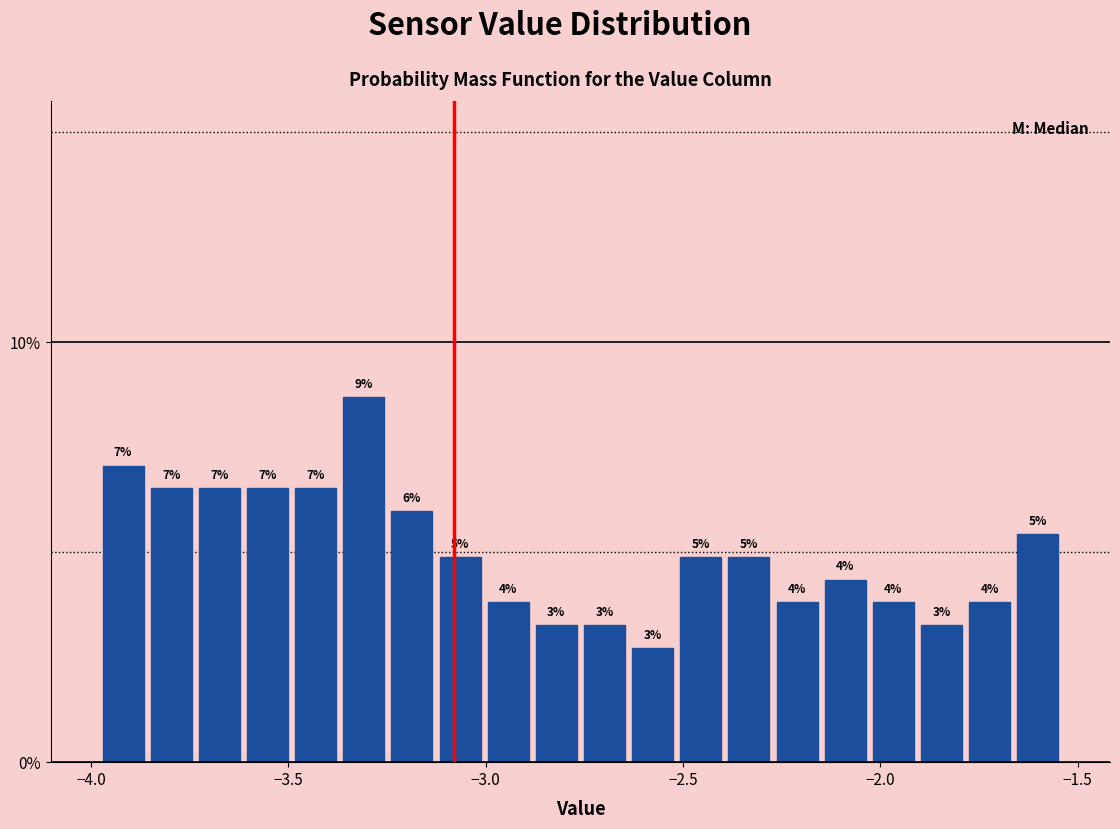

Around what value on the x-axis is the tallest bar? Give the approximate position of its centre, as read against the axis.

-3.30